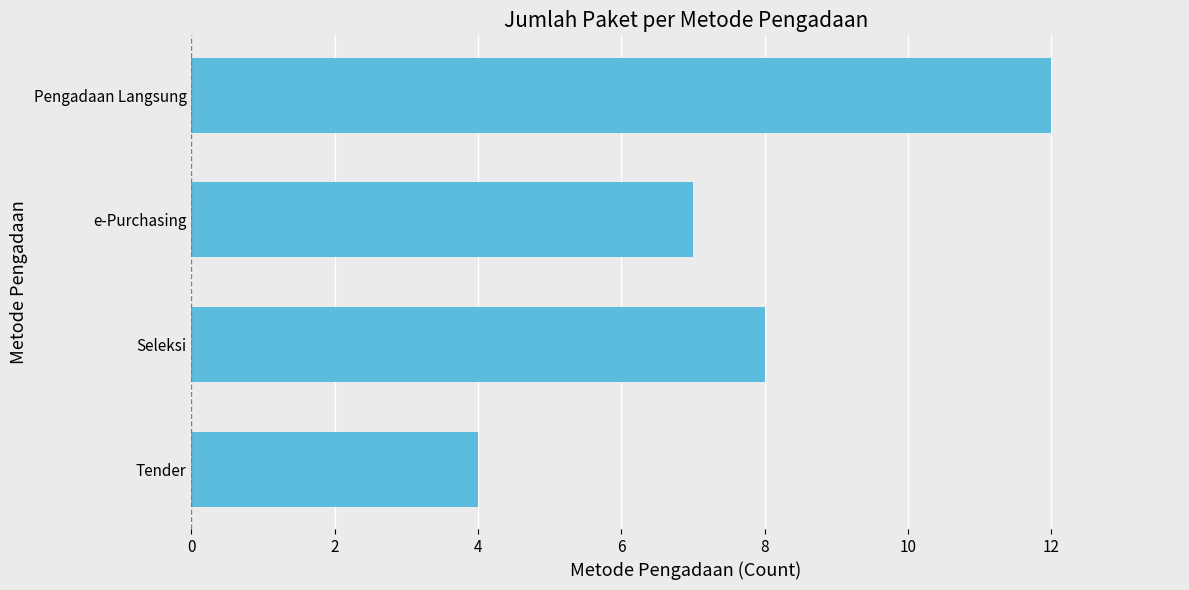

What is the change in value from Tender to Seleksi?

+4